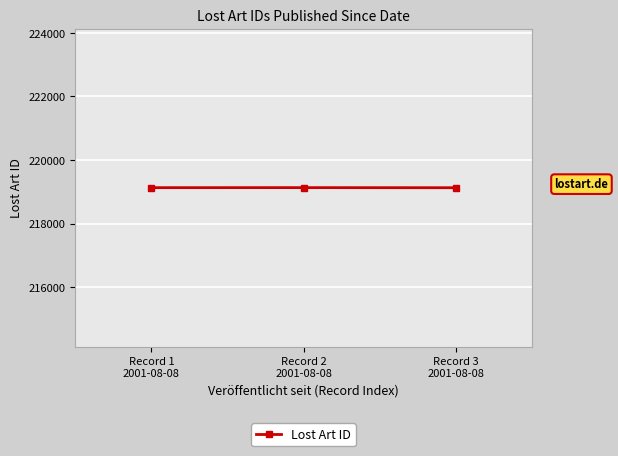

What is the approximate value at Record 1
2001-08-08?

219133